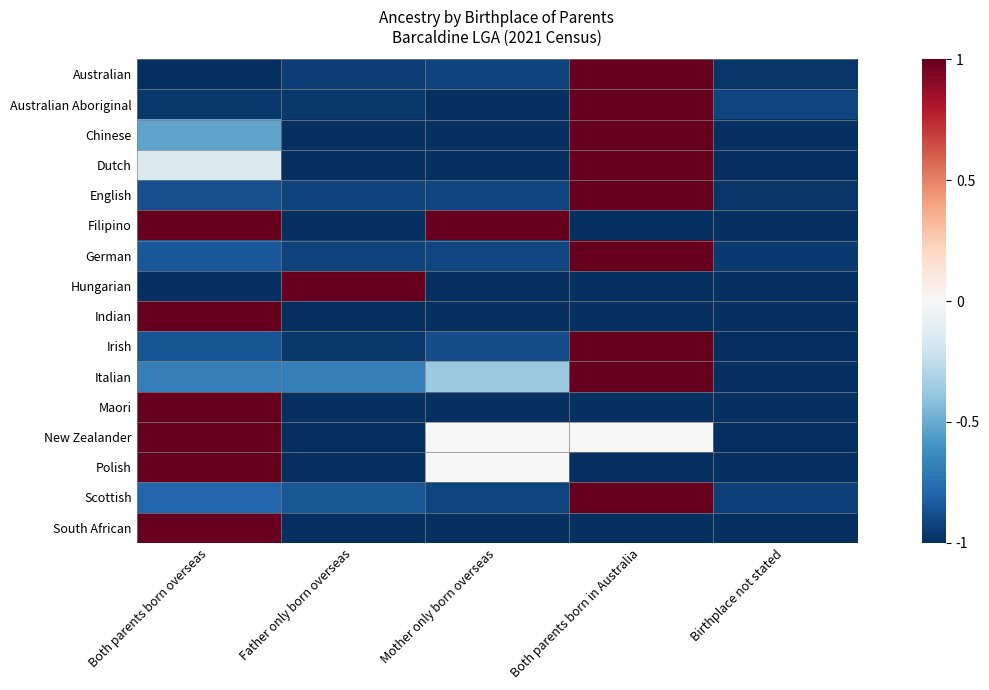

At how many categories does at least one series exceed 0?

4